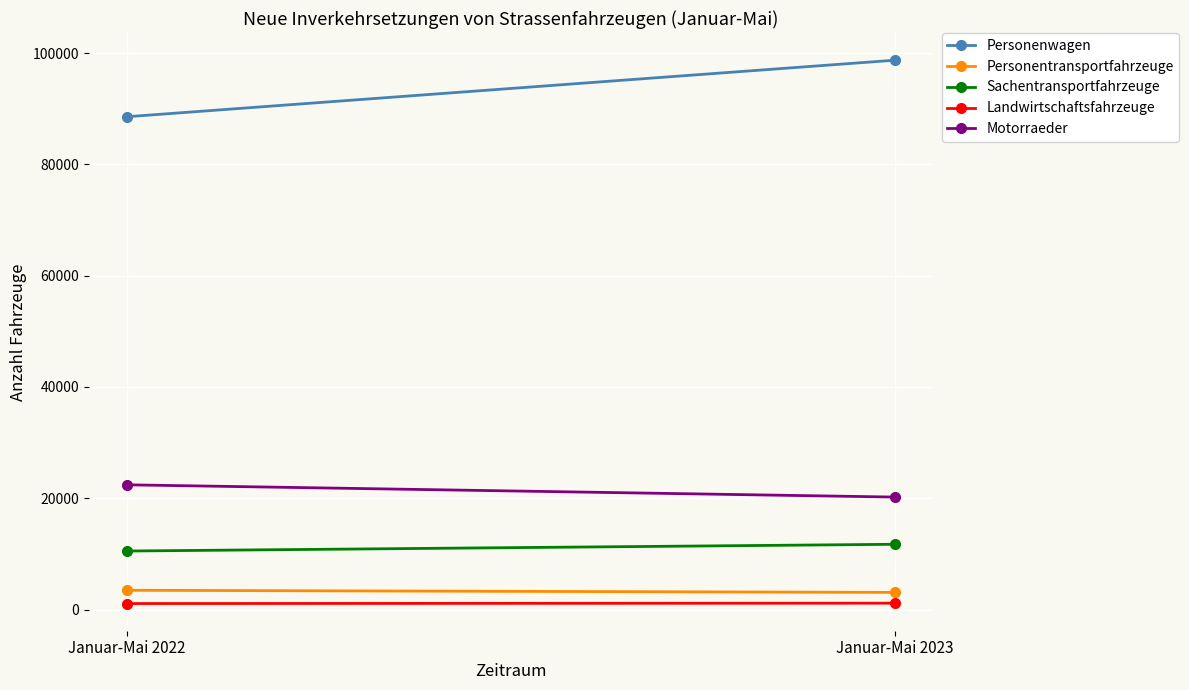

The value of Motorraeder at Januar-Mai 2023 is 9762. True or false?

False